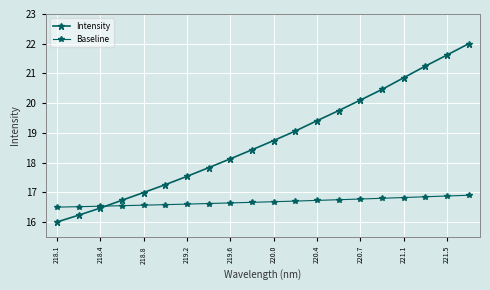

Is this an area chart (filled region under the line)?

No